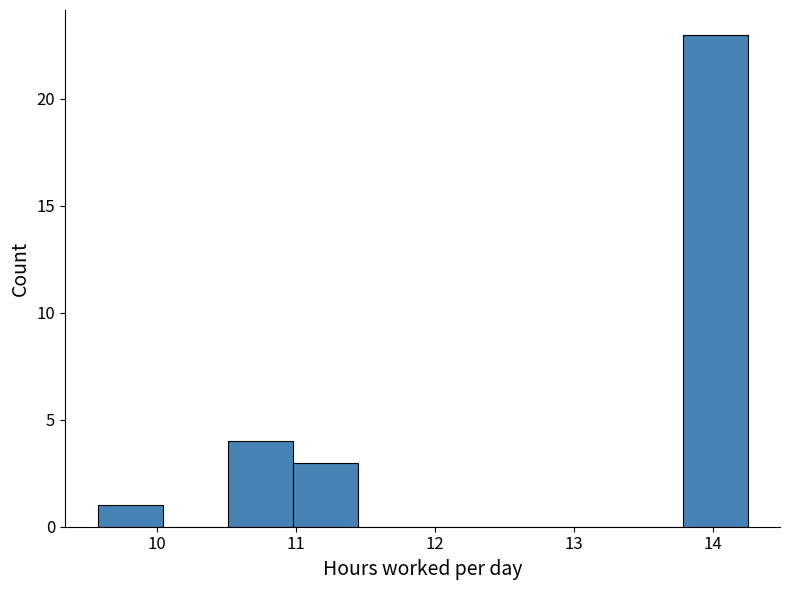

Reading left to right, list every bar in this chart as the range it spans on the x-axis followed by its height. Neither the bar edges nor the heights are printed on the chart, so give them approximately, as read against the axes.

9.6 to 10.0: 1
10.0 to 10.5: 0
10.5 to 11.0: 4
11.0 to 11.4: 3
11.4 to 11.9: 0
11.9 to 12.4: 0
12.4 to 12.8: 0
12.8 to 13.3: 0
13.3 to 13.8: 0
13.8 to 14.3: 23